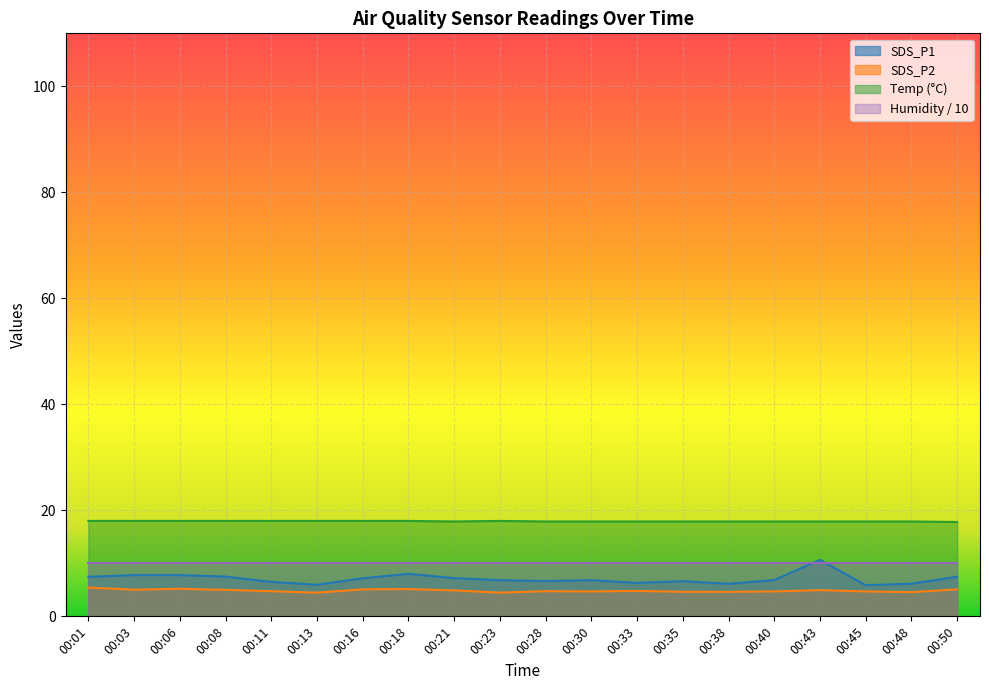

Which series has the largest total across all categories?

Temp (°C)